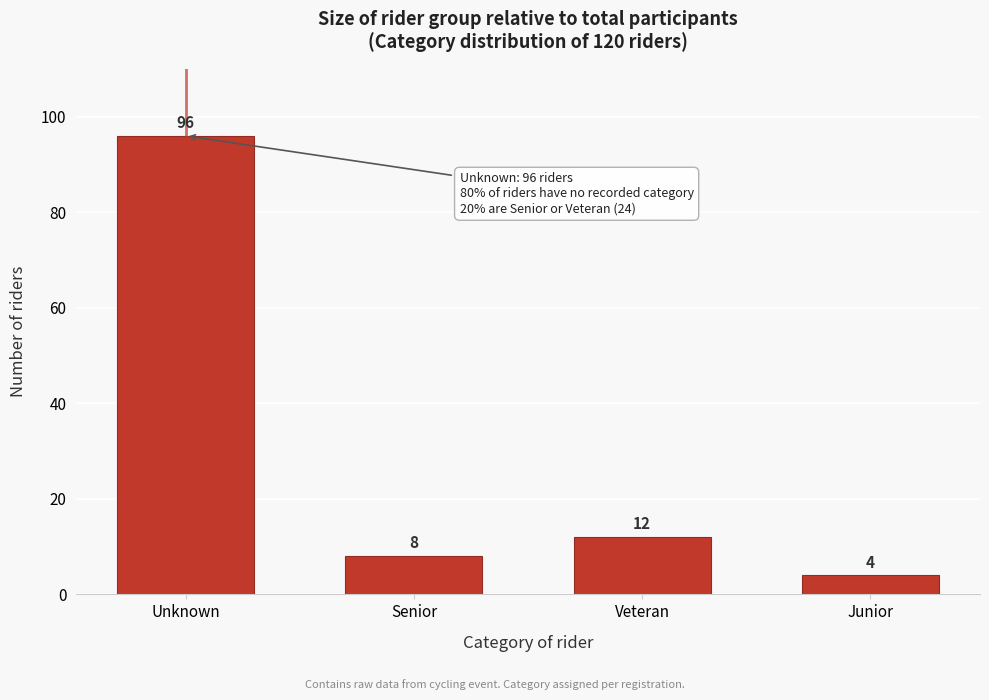

Reading left to right, what are all the values shown in this chart?

Unknown=96	Senior=8	Veteran=12	Junior=4